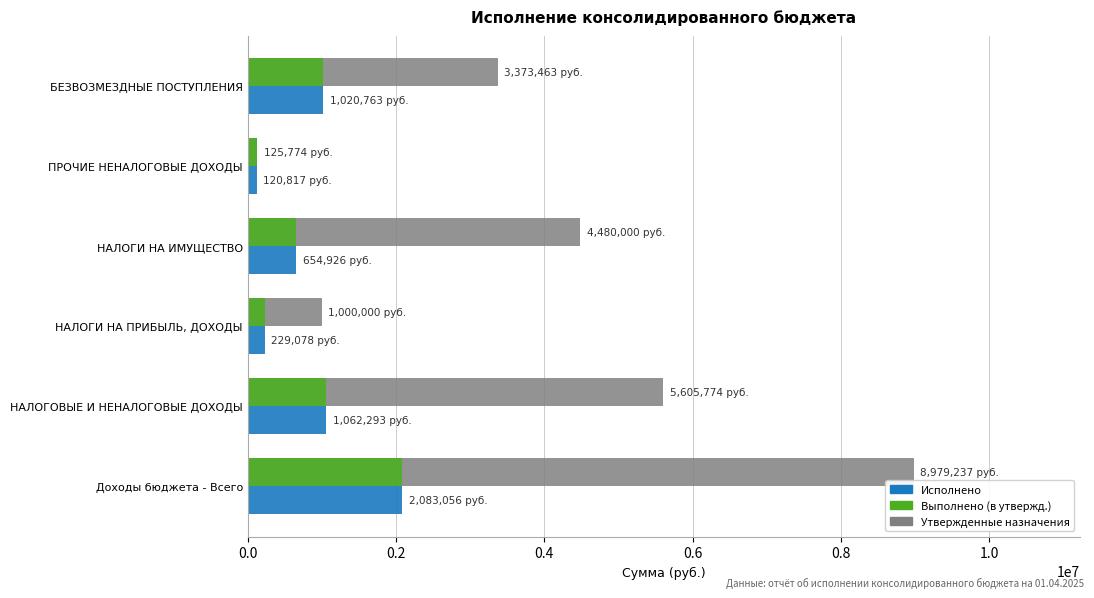

The value of Утвержденные назначения at НАЛОГИ НА ИМУЩЕСТВО is 4480000.0. True or false?

True